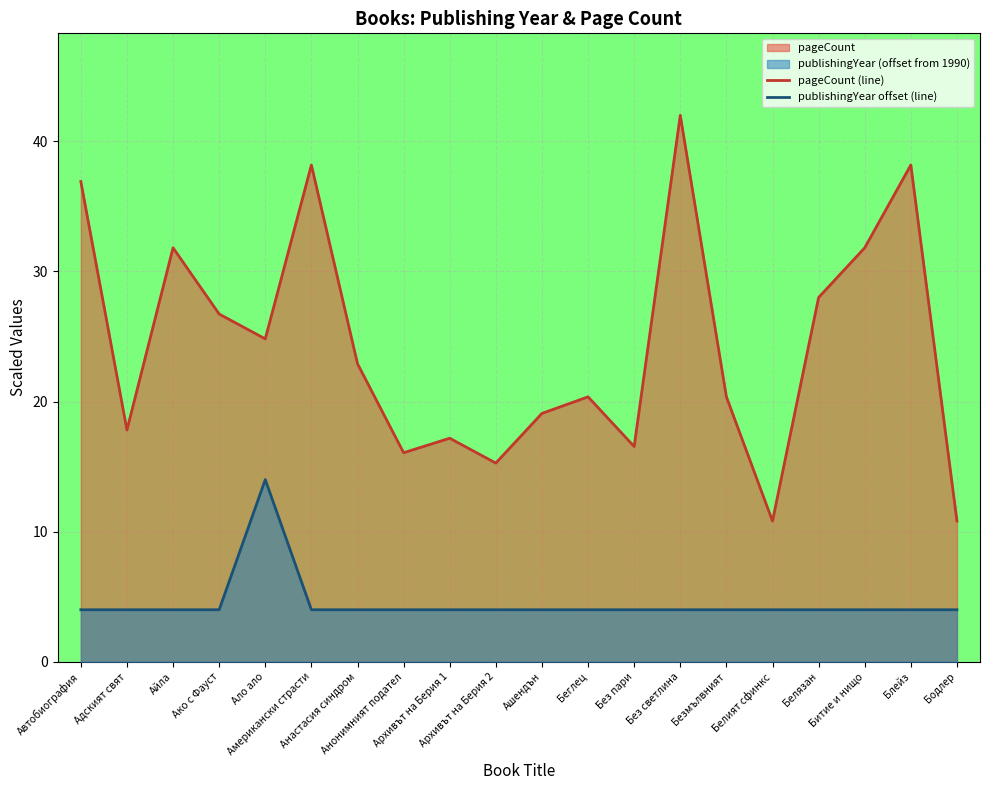

Reading right to left, extract all data points from this chart.

pageCount (line): Бодлер=10.8	Блейз=38.2	Битие и нищо=31.8	Белязан=28.0	Белият сфинкс=10.8	Безмълвният=20.4	Без светлина=42.0	Без пари=16.5	Беглец=20.4	Ашендън=19.1	Архивът на Берия 2=15.3	Архивът на Берия 1=17.2	Анонимният подател=16.1	Анастасия синдром=22.9	Американски страсти=38.2	Ало ало=24.8	Ако с Фауст=26.7	Айла=31.8	Адският свят=17.8	Автобиография=36.9
publishingYear offset (line): Бодлер=4.0	Блейз=4.0	Битие и нищо=4.0	Белязан=4.0	Белият сфинкс=4.0	Безмълвният=4.0	Без светлина=4.0	Без пари=4.0	Беглец=4.0	Ашендън=4.0	Архивът на Берия 2=4.0	Архивът на Берия 1=4.0	Анонимният подател=4.0	Анастасия синдром=4.0	Американски страсти=4.0	Ало ало=14.0	Ако с Фауст=4.0	Айла=4.0	Адският свят=4.0	Автобиография=4.0